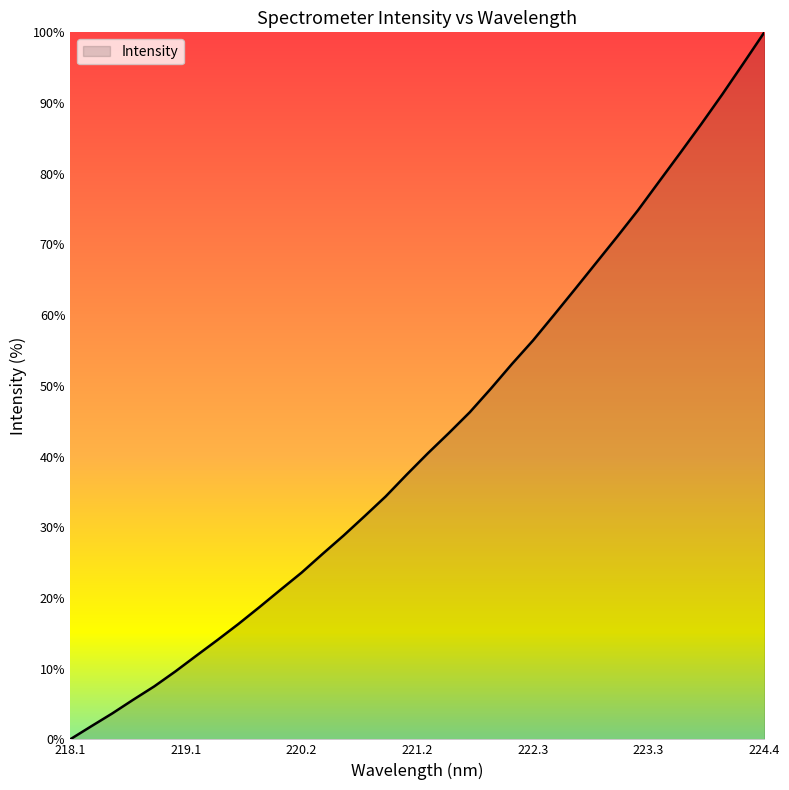

What is the maximum value shown in the chart?

100.0